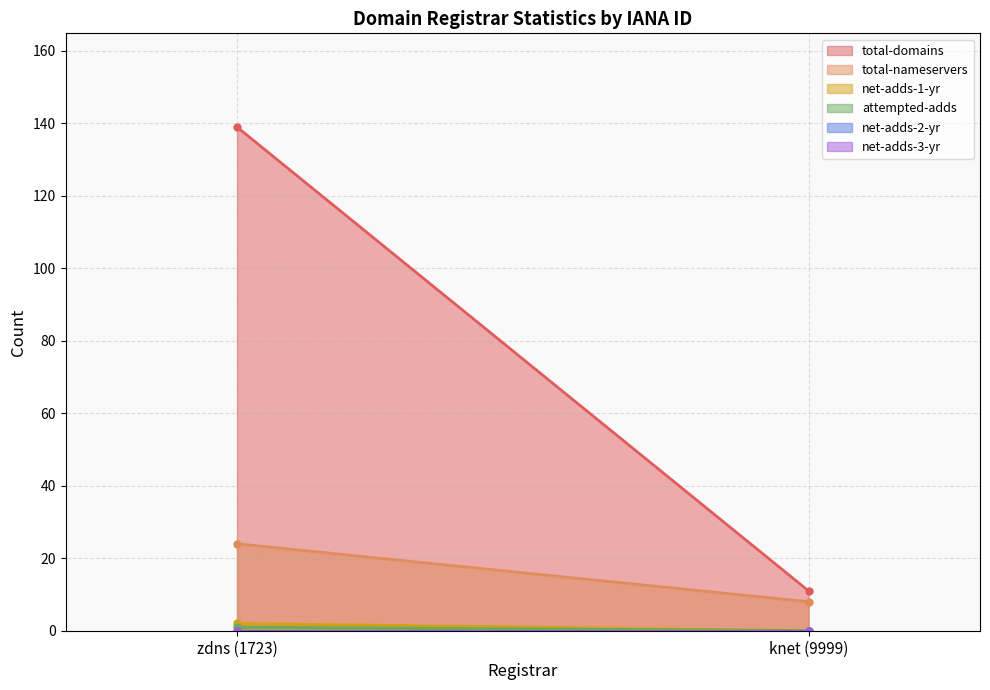

Which series has the widest spread of values?

total-domains